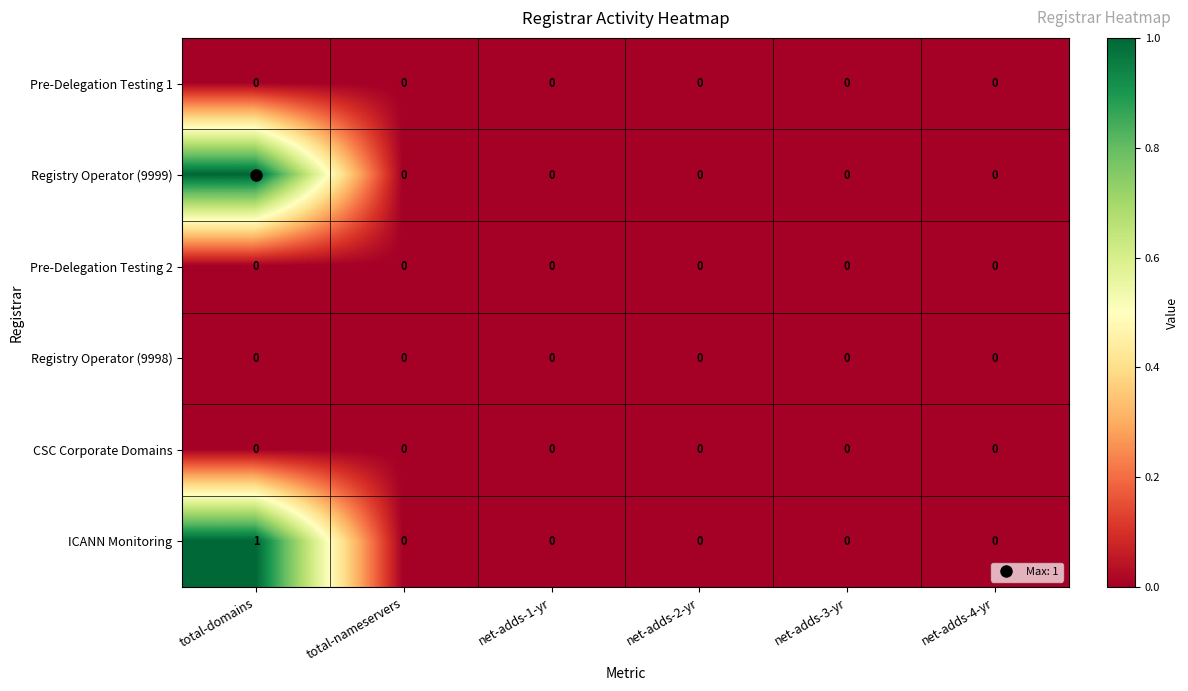

Count the ICANN Monitoring values in the range 0 to 1.

6